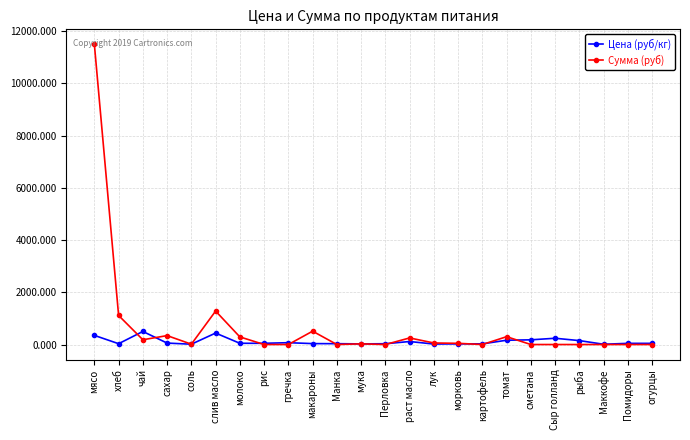

Is it true that Сумма (руб) equals 7910.3 at гречка?

False